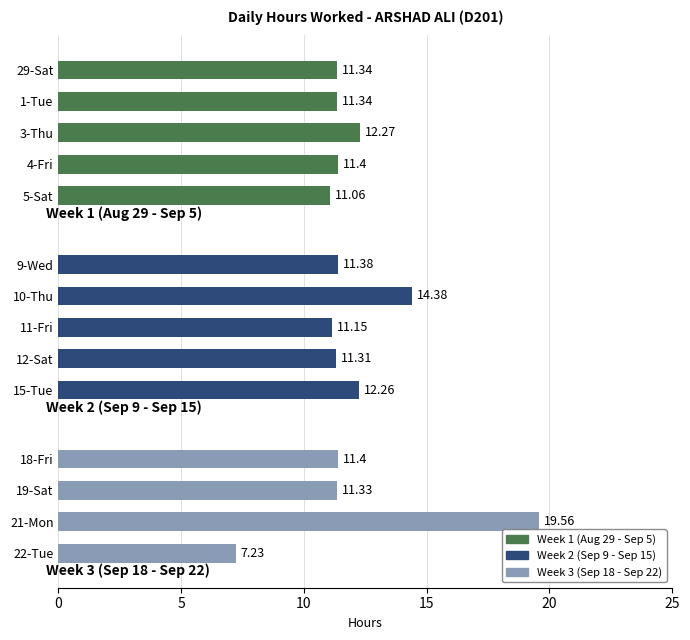

How many values are below 11?

1